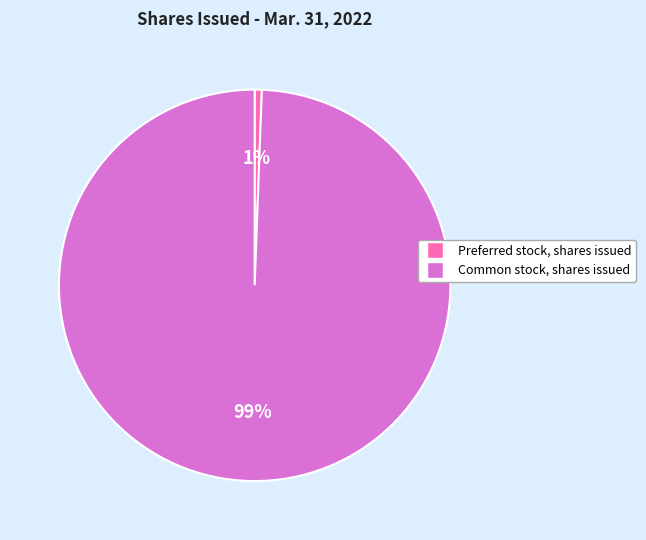

What is the largest slice in the pie chart?

Common stock, shares issued